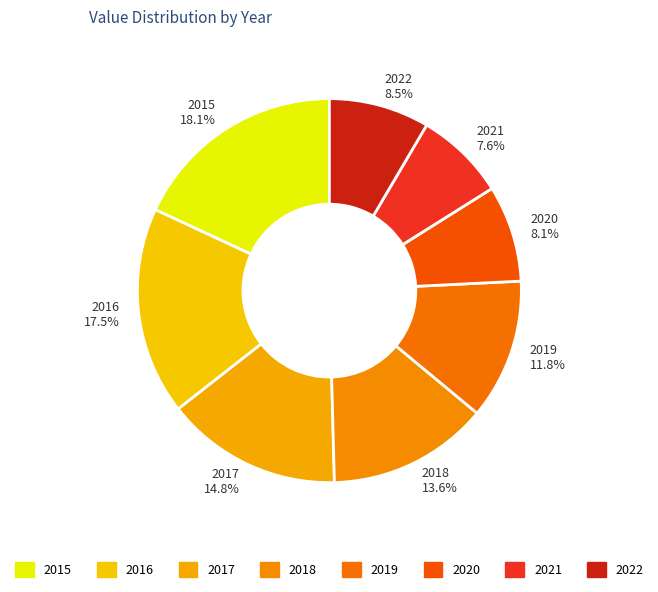

How much of the chart is everything except 2017?

85.2%